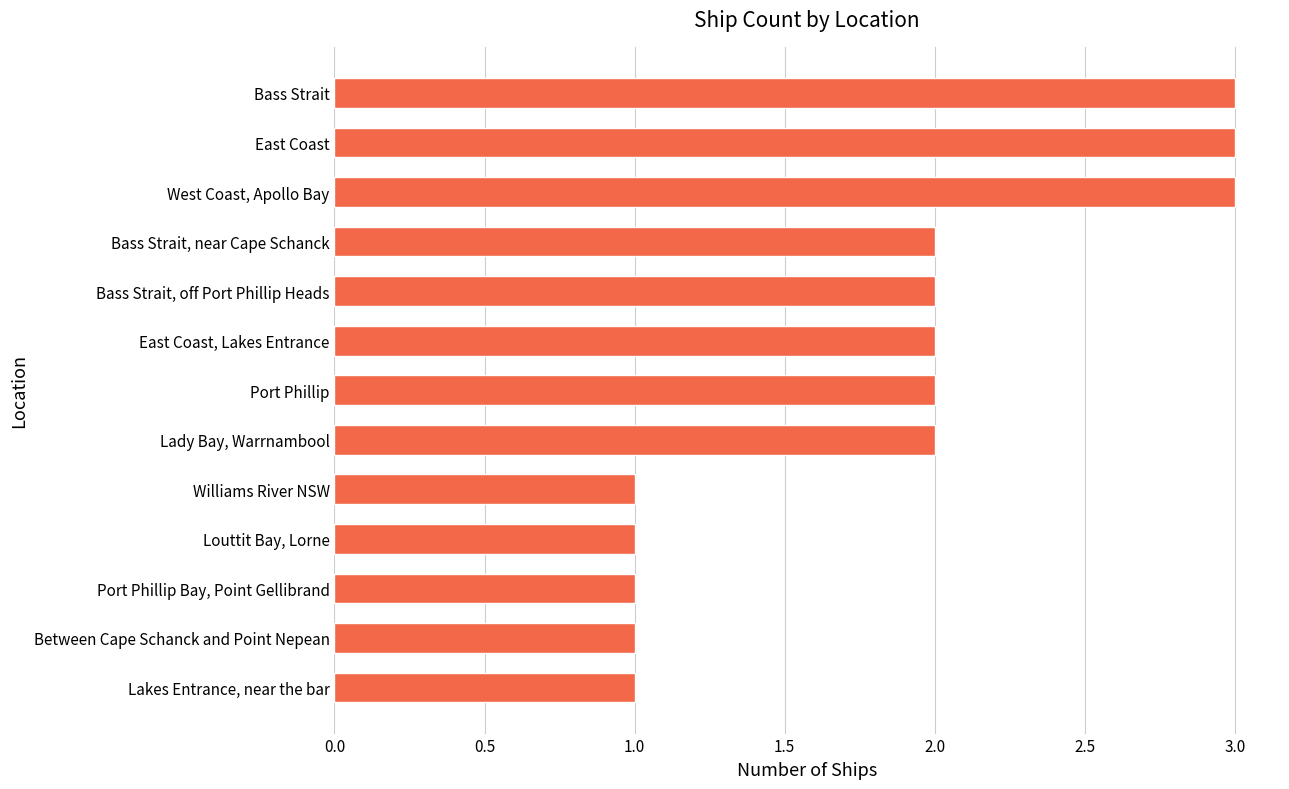

What is the sum of all values?

24